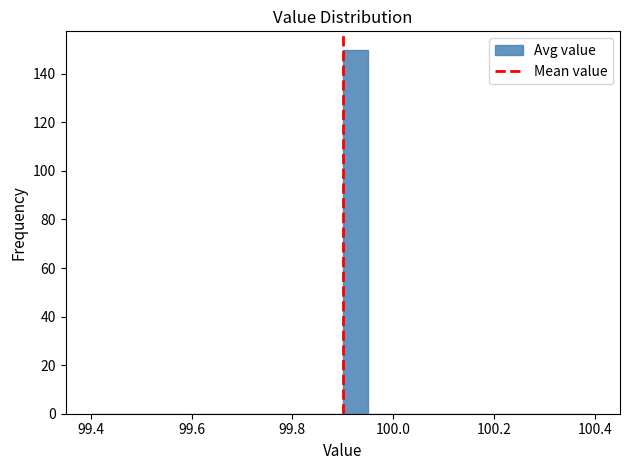

Read against the x-axis, roughly where is the centre of the tallest bar?

99.92